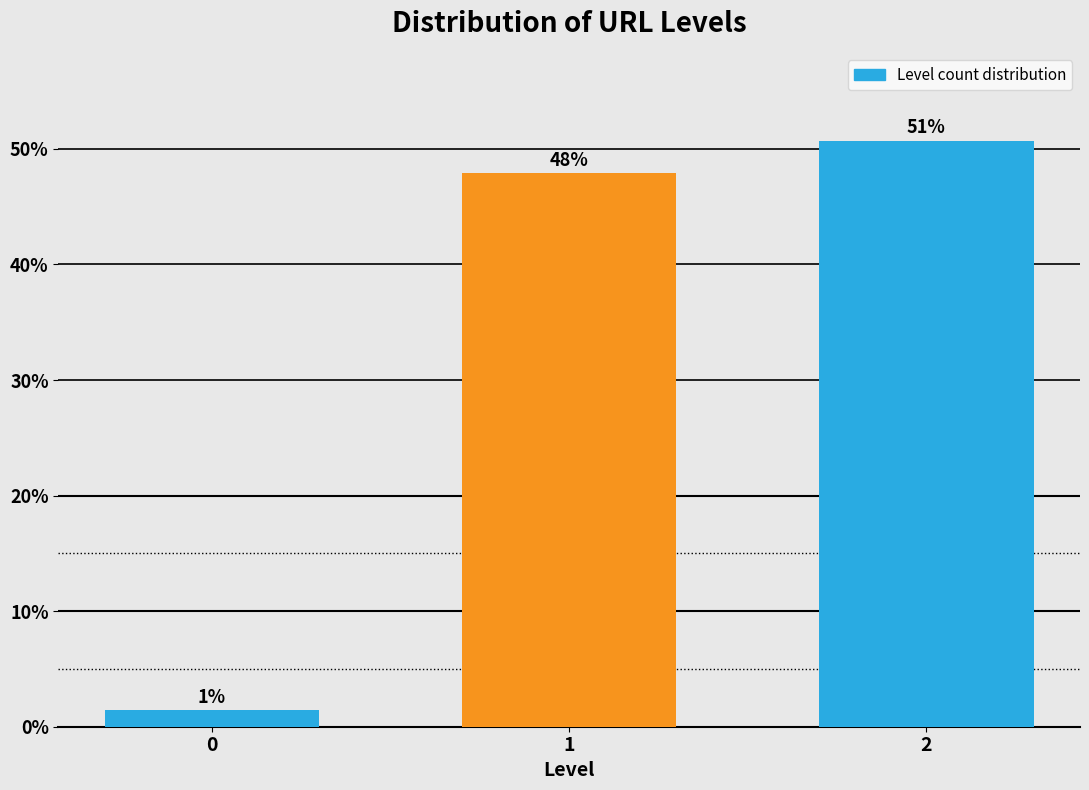

How many bars are there in total?

3